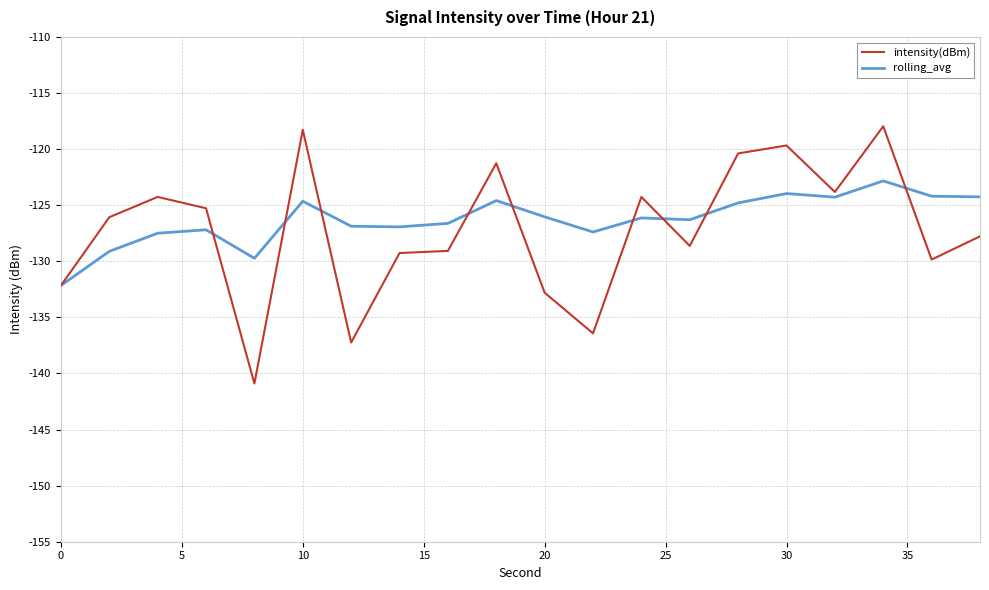

Which series has the widest spread of values?

intensity(dBm)